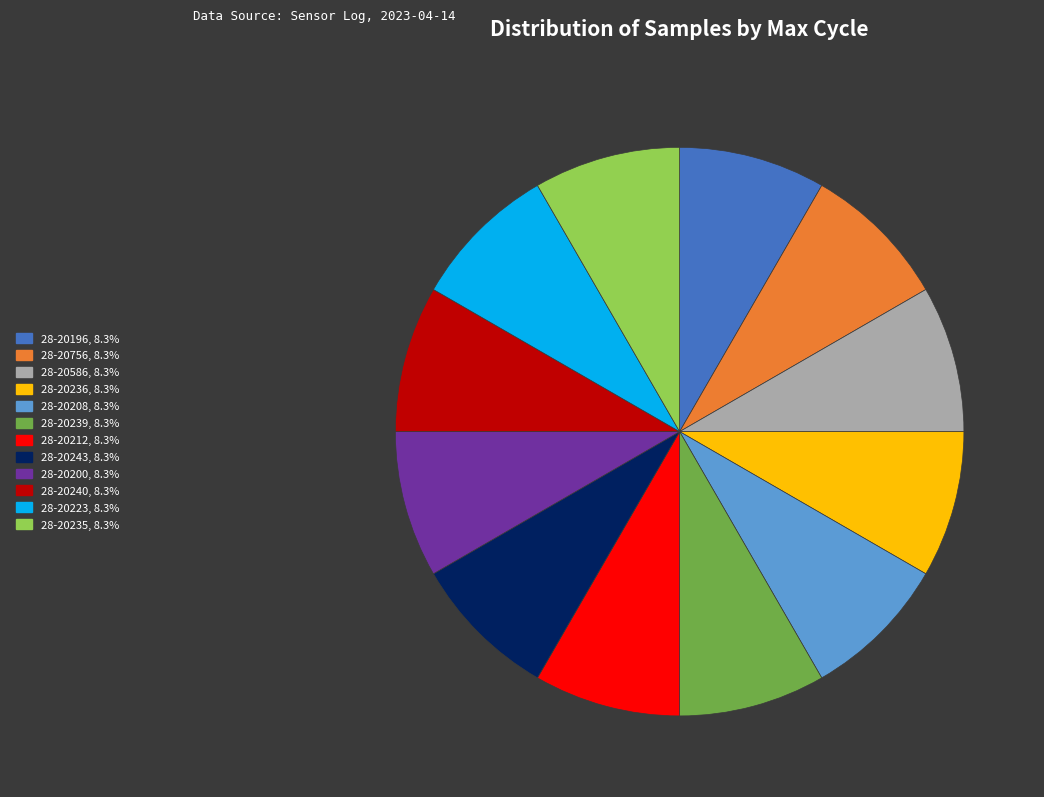

Does any single category account for the majority?

No